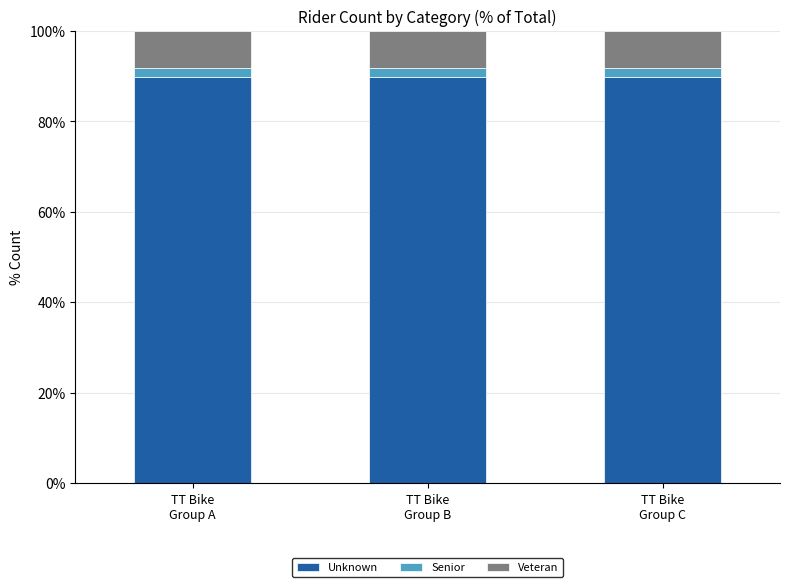

What is the highest value of the Unknown series?

89.8